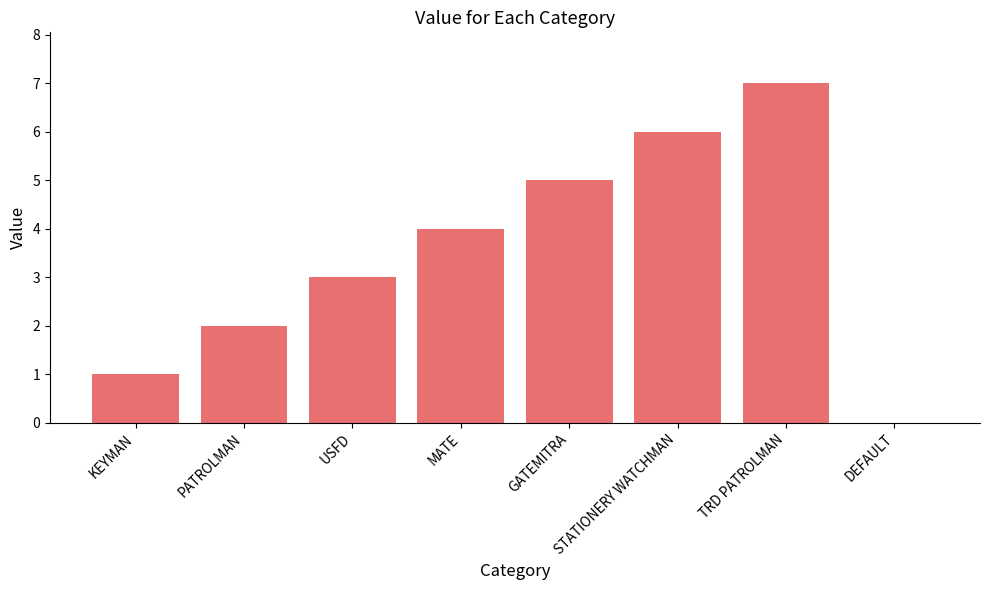

Is it true that the value at KEYMAN is 0?

False